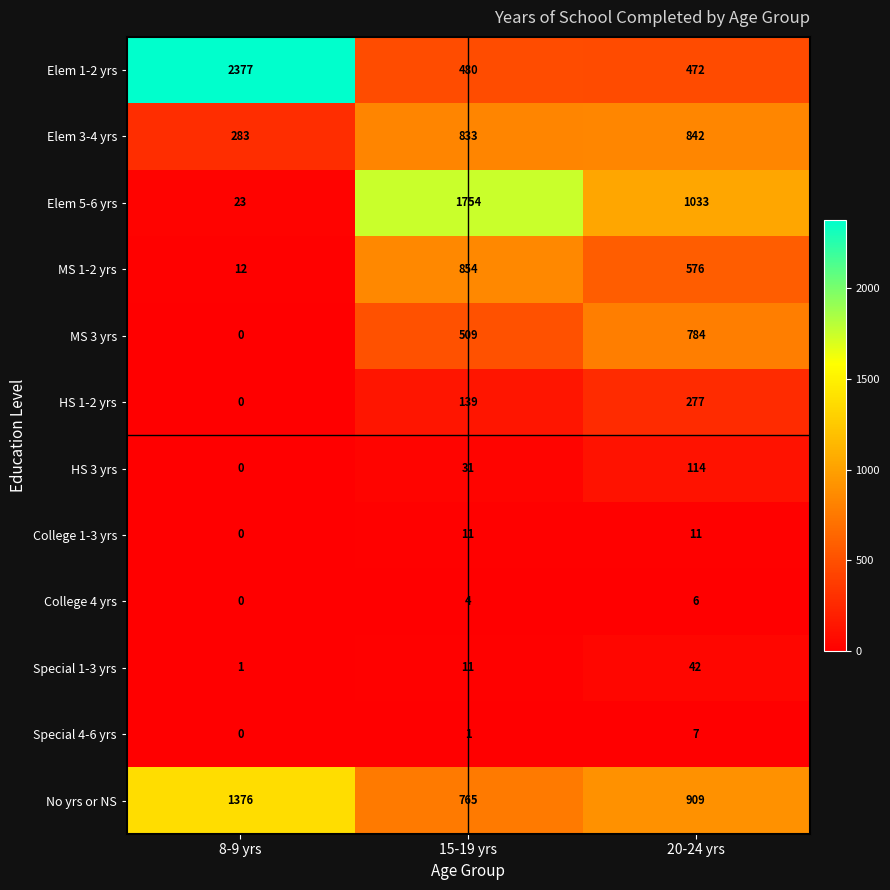

The College 1-3 yrs series shows -7 at 8-9 yrs. True or false?

False